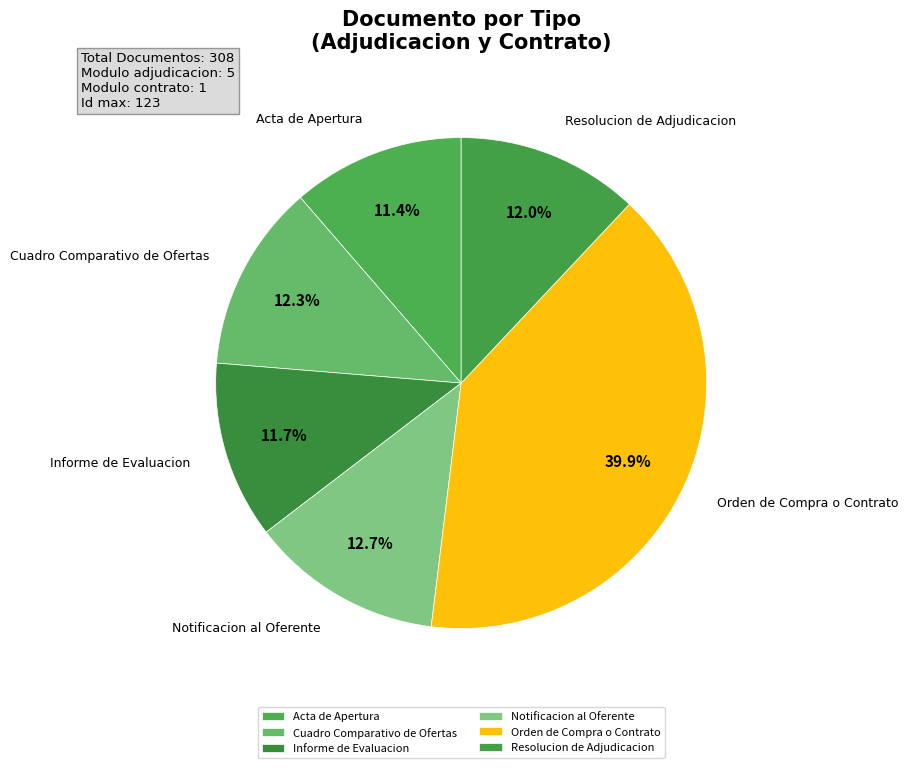

What portion of the pie excludes Notificacion al Oferente?

87.3%